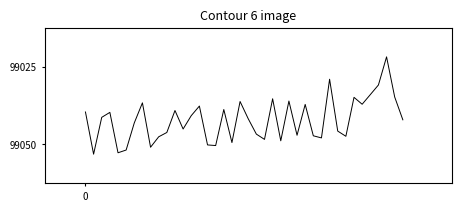

Does the chart display data point markers on the line(s)?

No